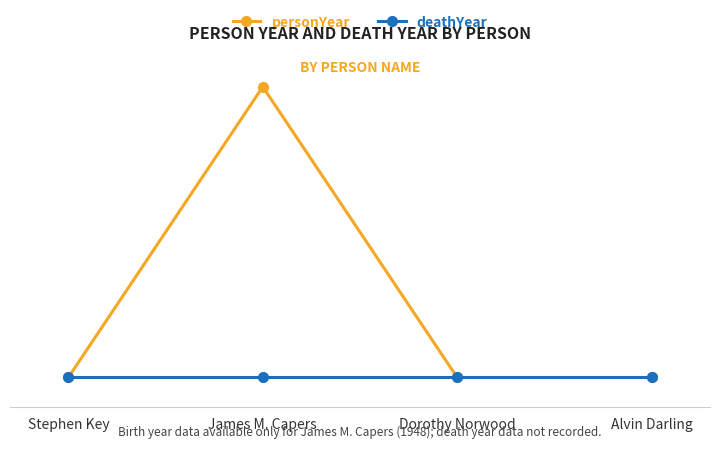

Rank the series at James M. Capers from lowest to highest value.

deathYear, personYear